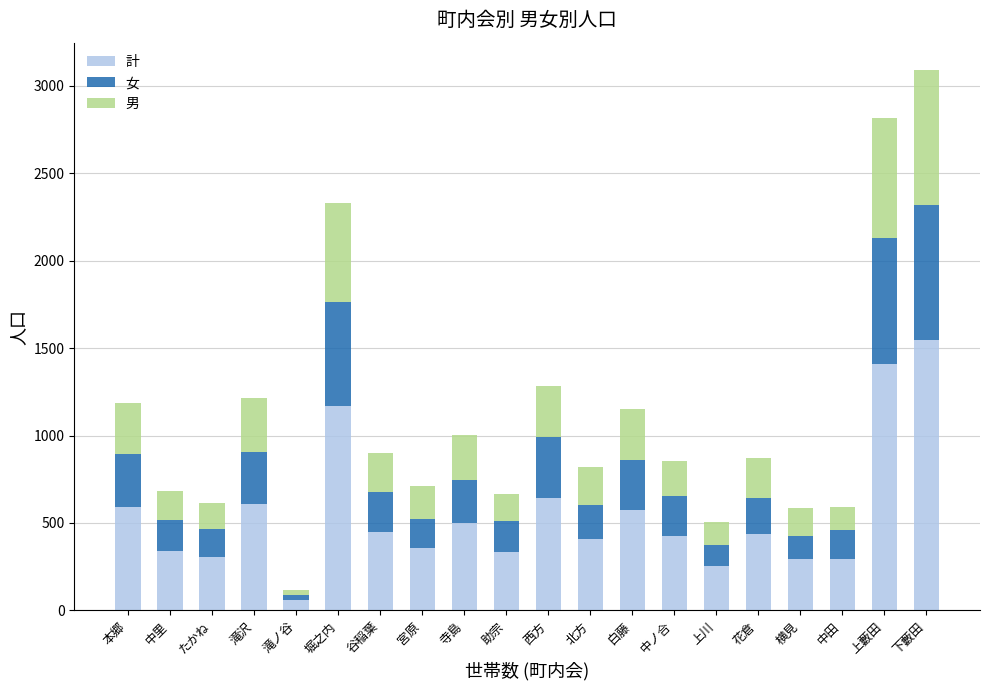

Which category has the lowest value in the 計 series?

滝ノ谷